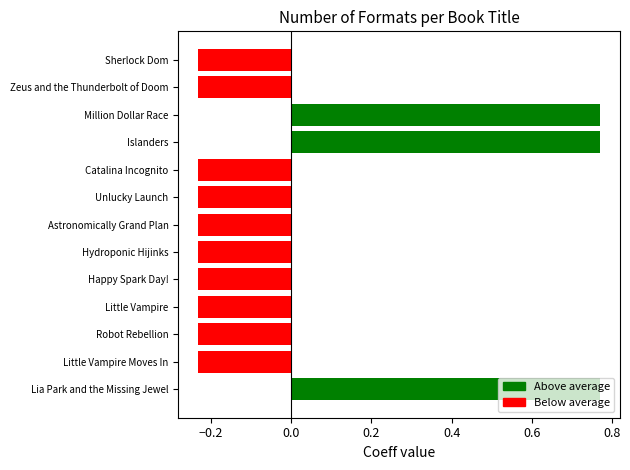

What is the difference between the second highest and minimum values?

1.0